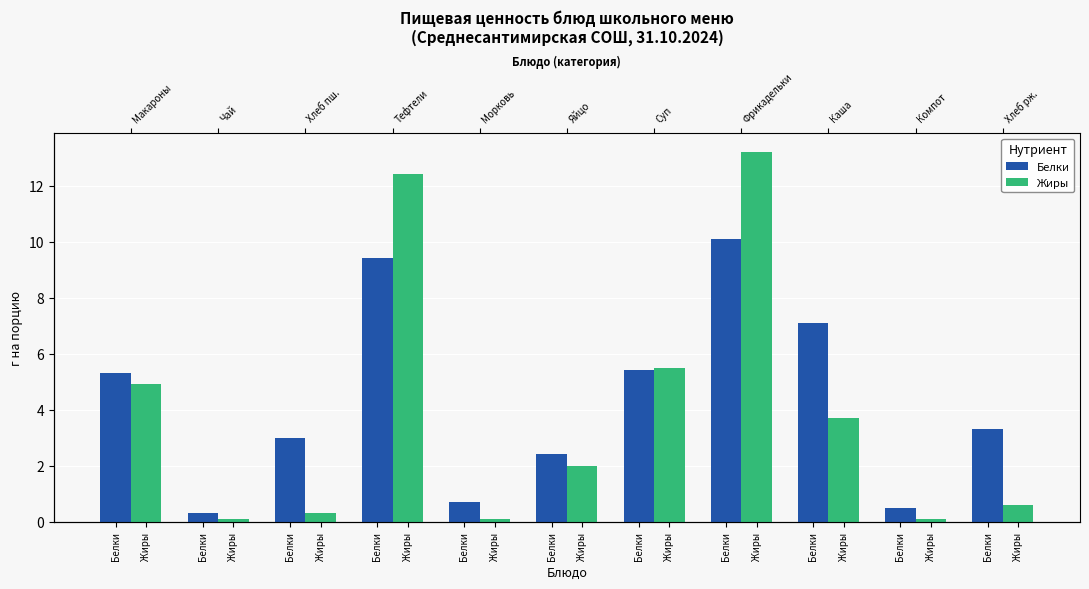

Reading left to right, list all the values displayed in this chart.

Белки: 5.3	0.3	3.0	9.4	0.7	2.4	5.4	10.1	7.1	0.5	3.3
Жиры: 4.9	0.1	0.3	12.4	0.1	2.0	5.5	13.2	3.7	0.1	0.6